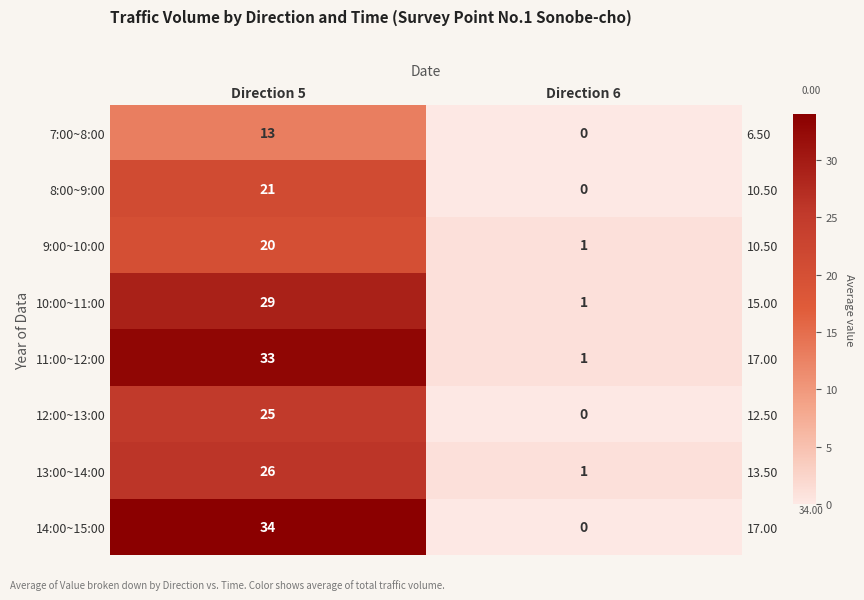

What is the spread (max minus min) of values at Direction 6?

1